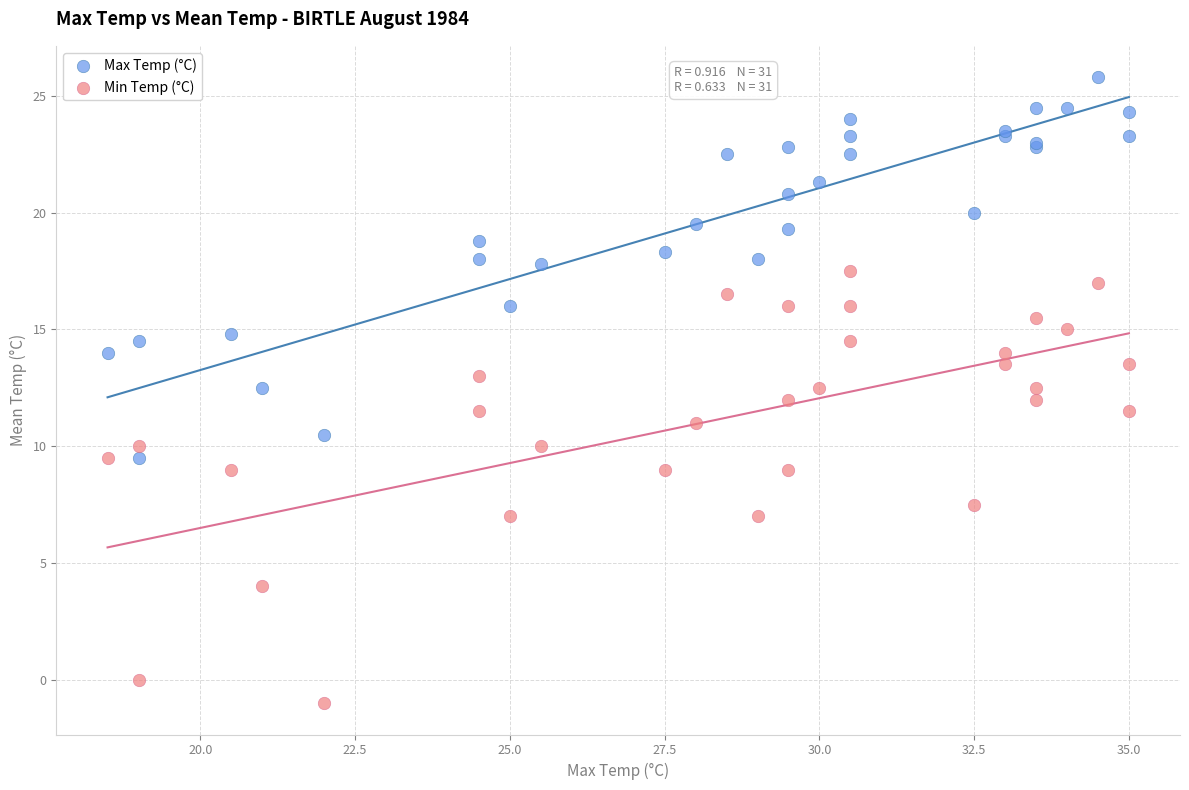

Which series has the widest spread of Y values?

Min Temp (°C)